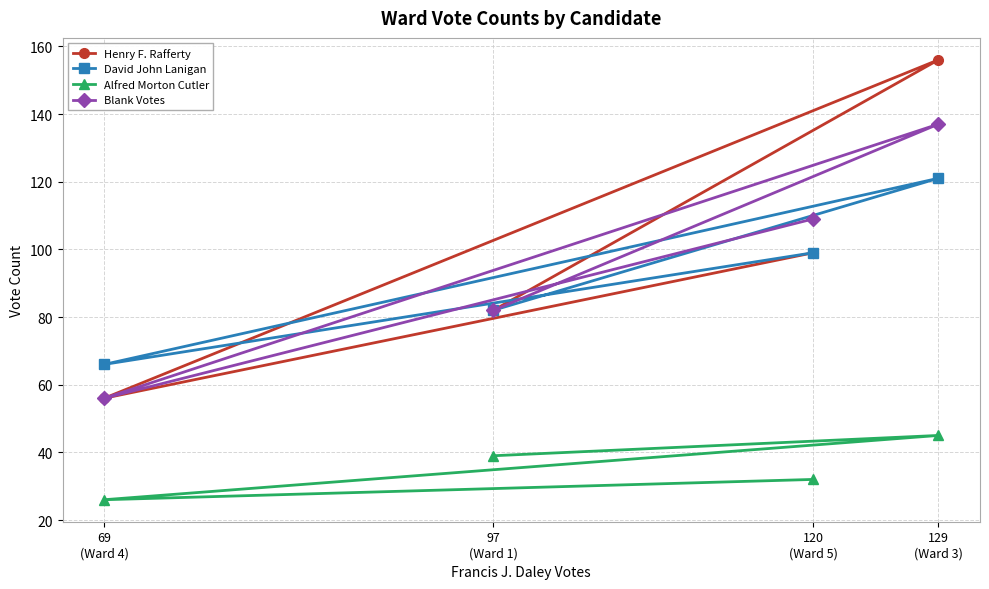

True or false: Blank Votes and Alfred Morton Cutler cross at least once.

False